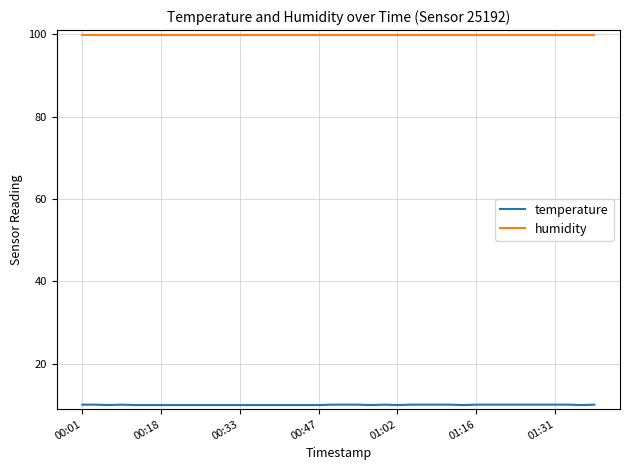

What is the average value of the humidity series?

99.9